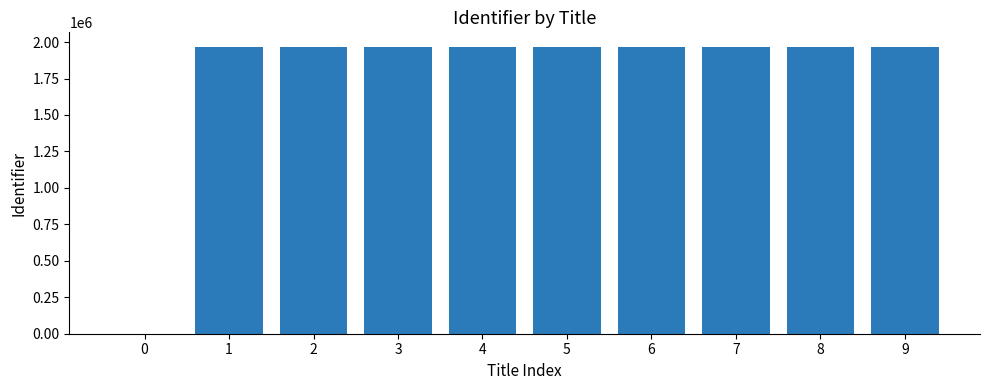

What is the maximum value shown in the chart?

1968380